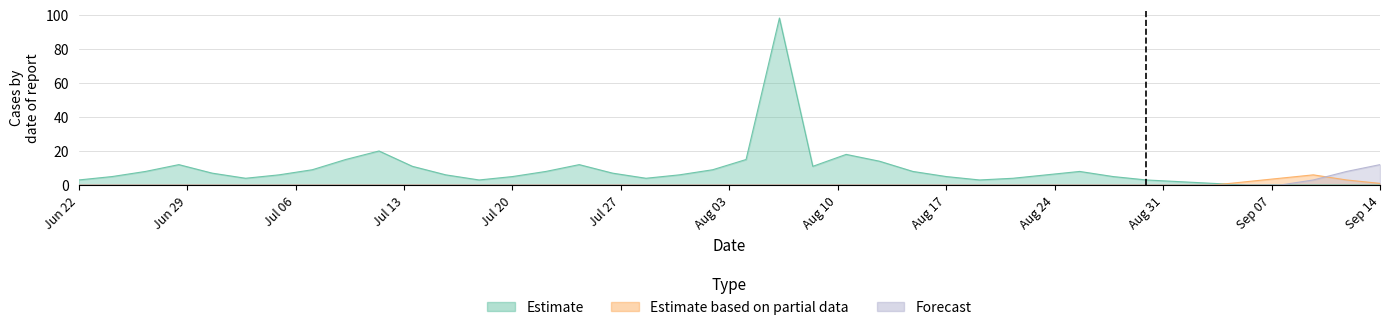

After their last crossing, which series has the higher values: Estimate or Estimate based on partial data?

Estimate based on partial data